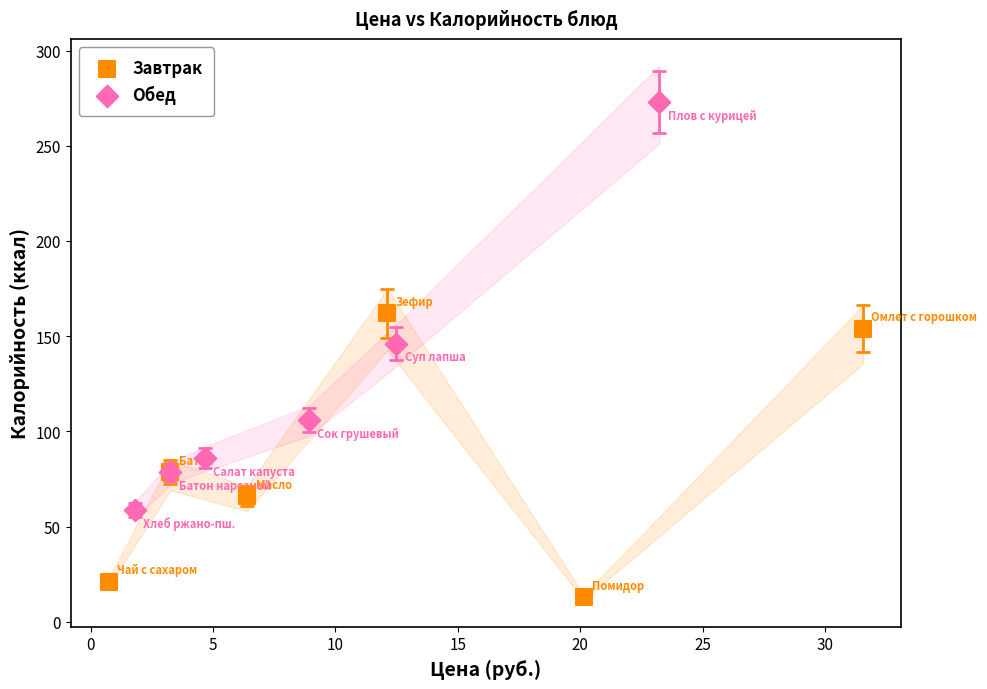

Which series reaches the minimum Y coordinate?

Завтрак